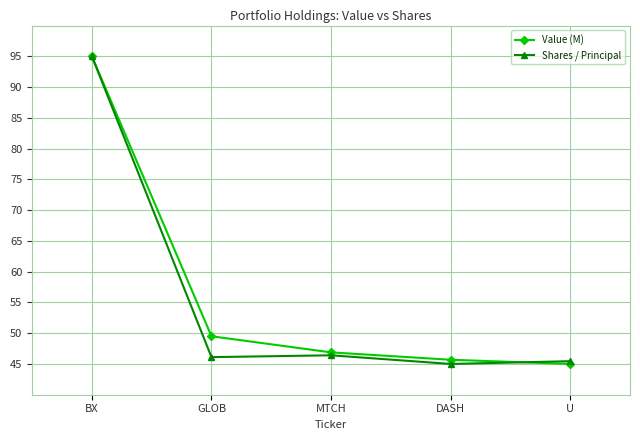

Which series ends up on top after the final intersection of Value (M) and Shares / Principal?

Shares / Principal